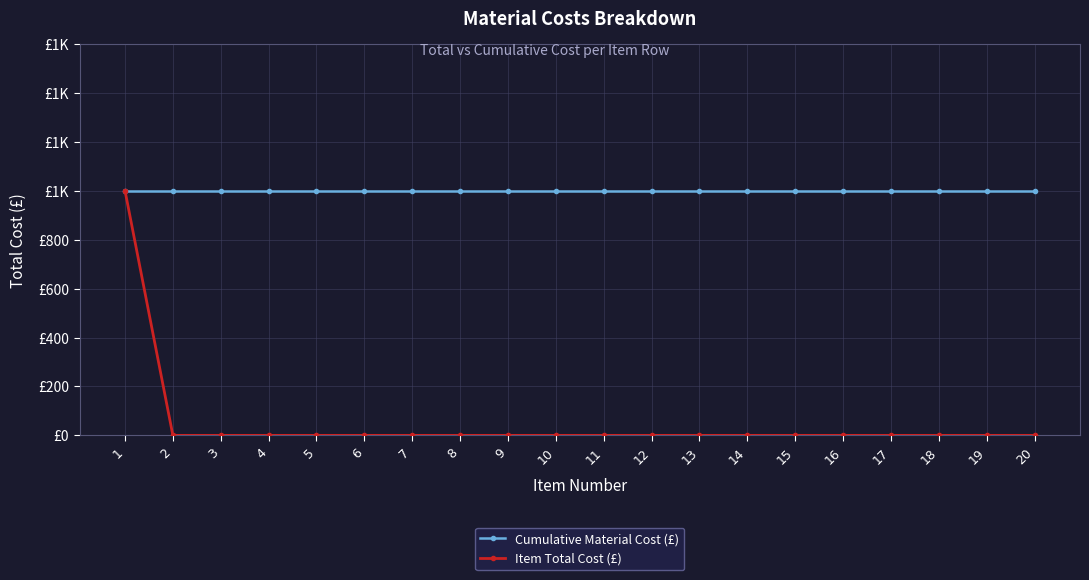

What are all the series names shown in the legend?

Cumulative Material Cost (£), Item Total Cost (£)